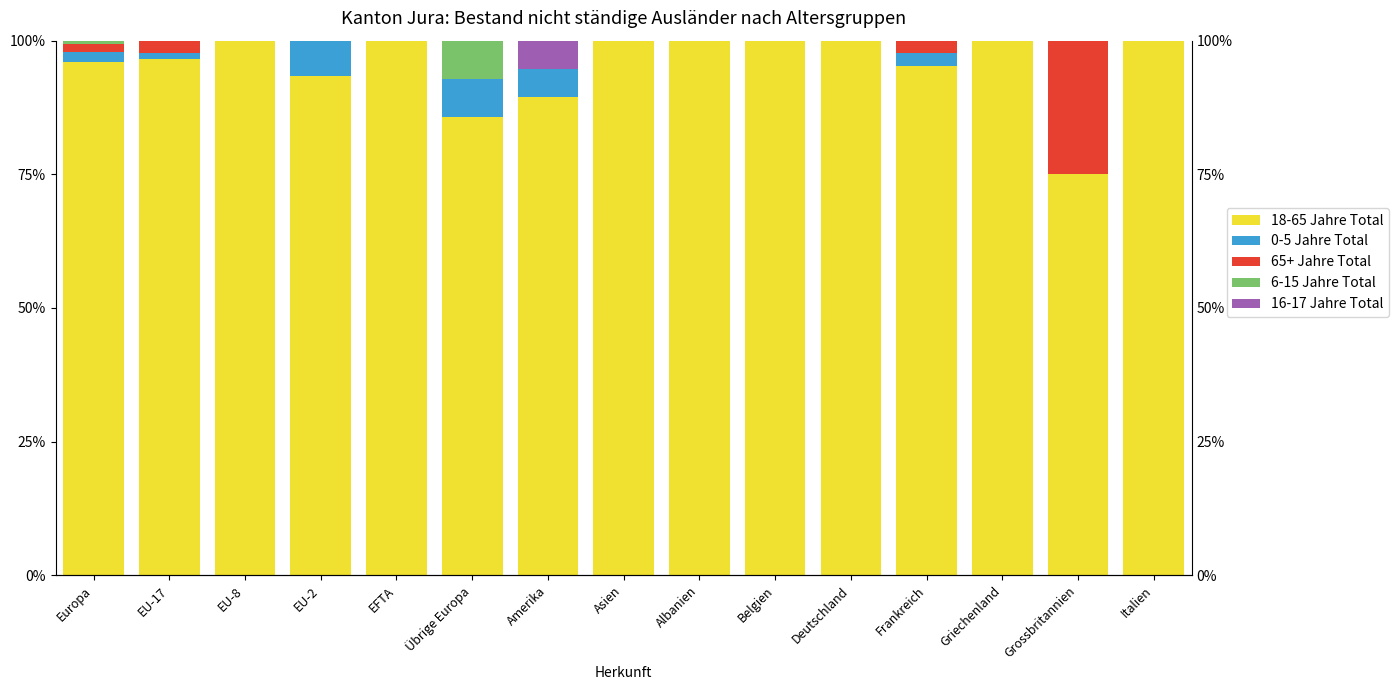

What is the maximum value for 16-17 Jahre Total?

5.3